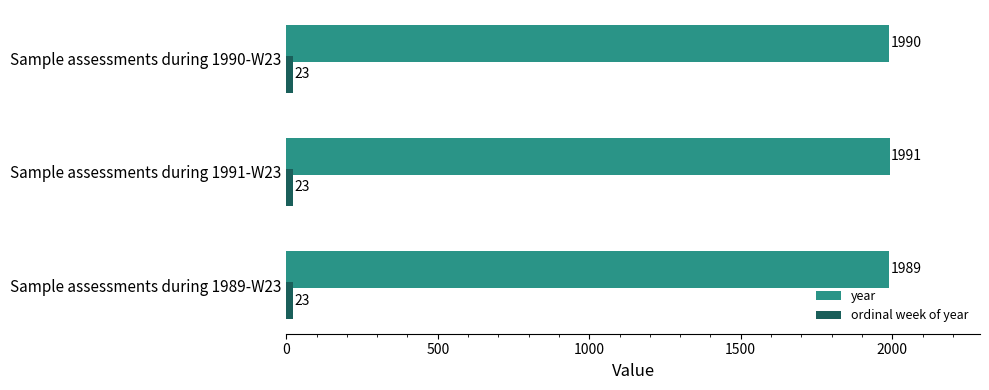

Which series has the largest range (max minus min)?

year